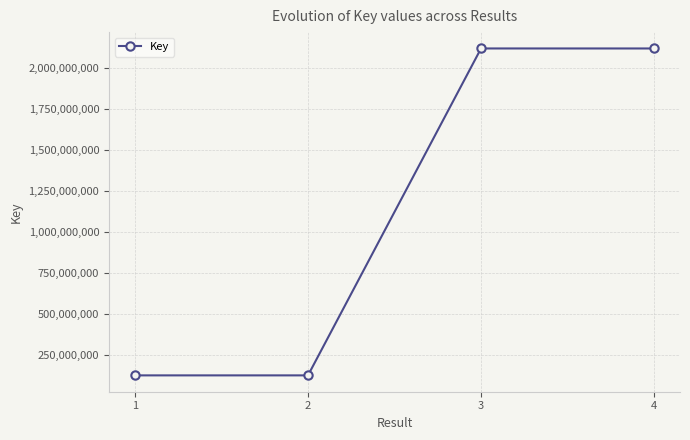

What is the sum of the values at 4 and 3?

4239686447